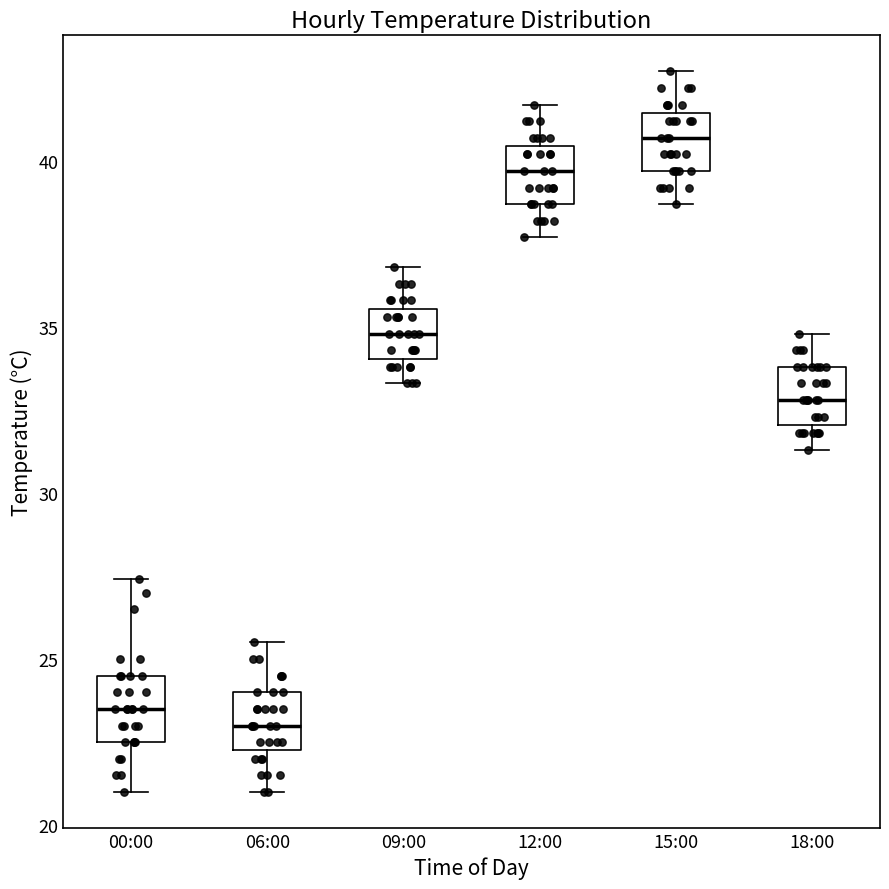

Which box's median line is the highest?

15:00